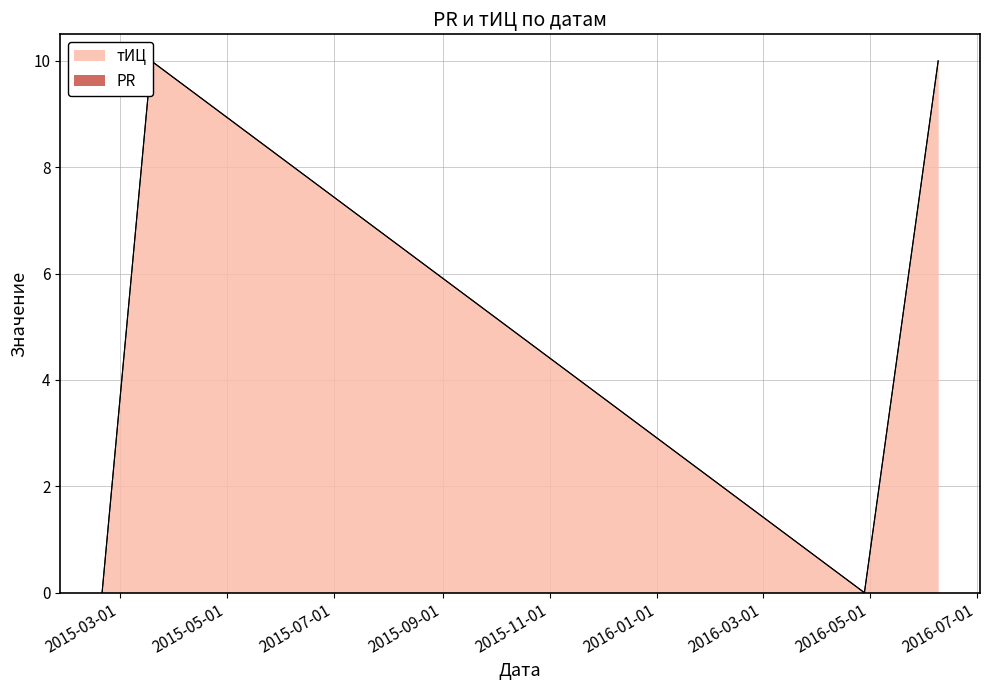

Reading left to right, extract all data points from this chart.

0	10	0	10